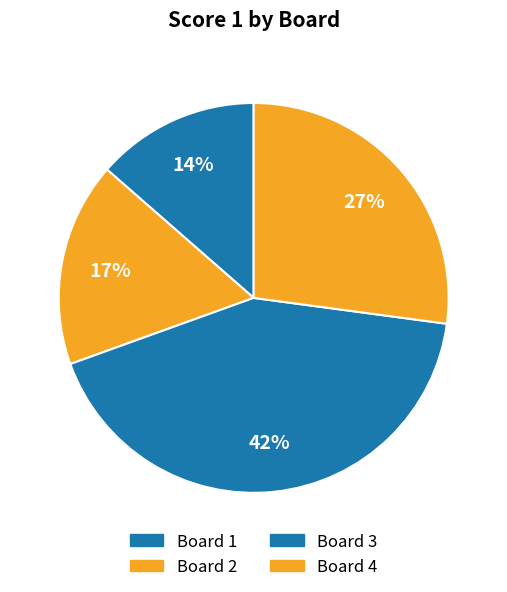

Count the number of slices in the pie.

4